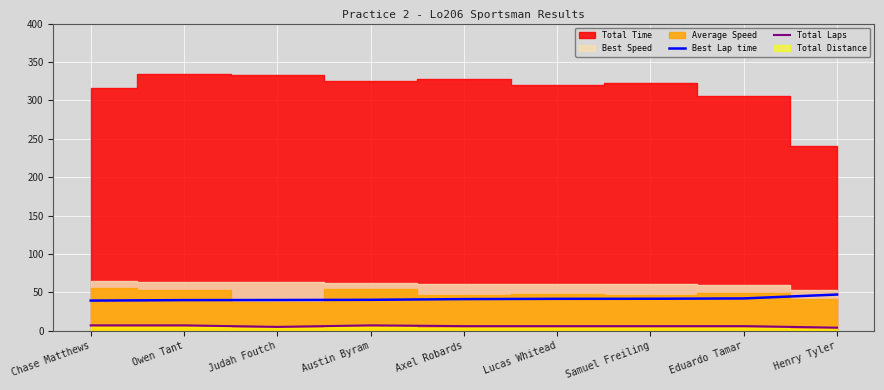

At which label is Best Lap time closest to 43?

Eduardo Tamar